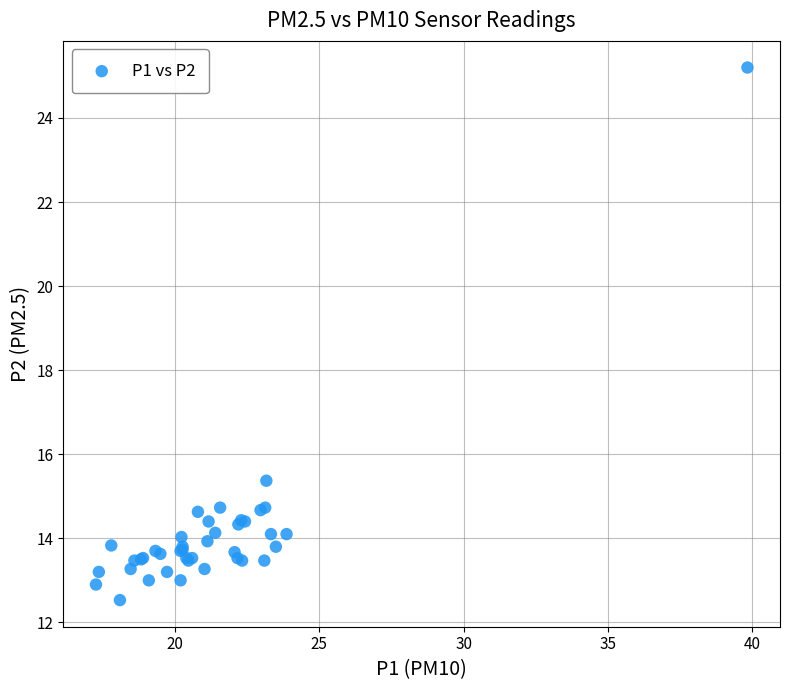

What Y value in the scatter plot is closest to 18?

15.4